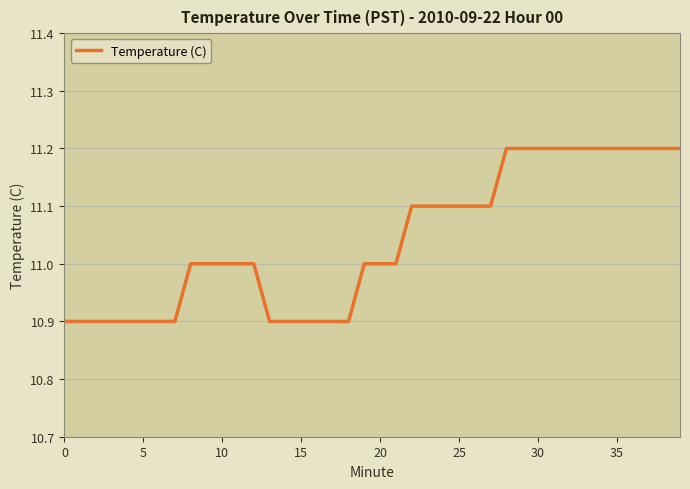

What is the difference between the maximum and minimum values?

0.3